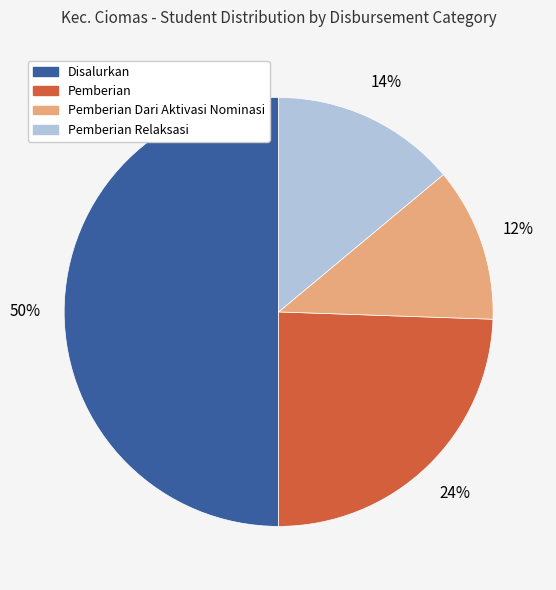

To the nearest percent, what is the difference between the largest and smallest slice percentages?

38%